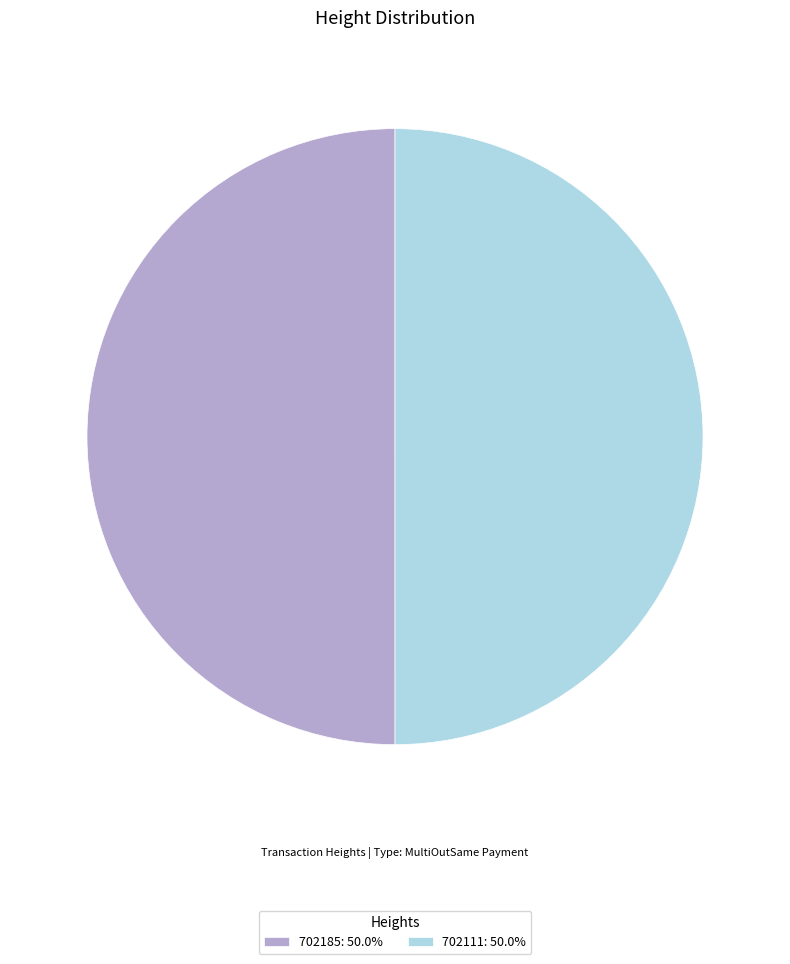

Is the sum of 702111: 50.0% and 702185: 50.0% greater than half?

Yes